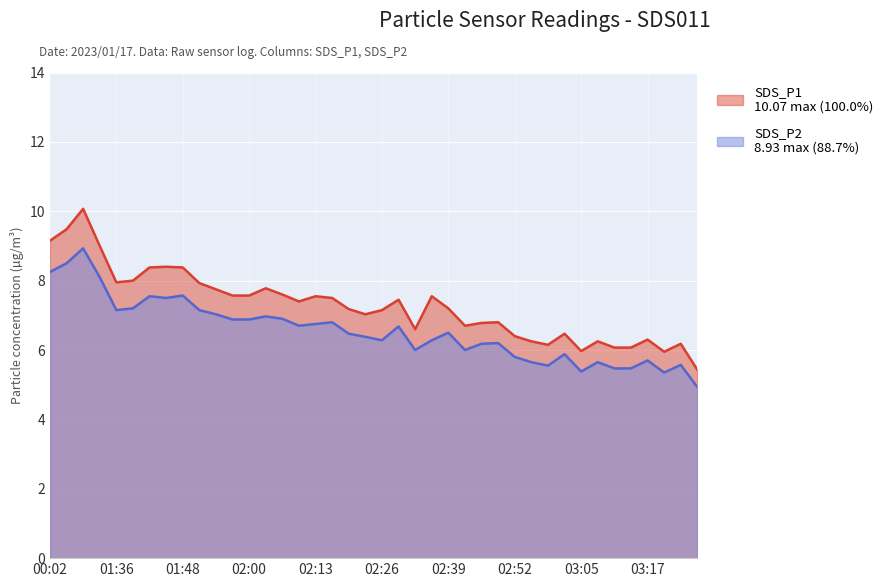

Which has a higher value, 01:51 or 02:23?

01:51